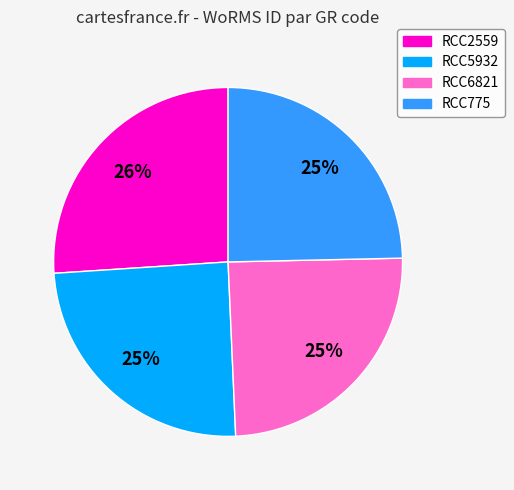

Does RCC6821 account for over 50% of the chart?

No